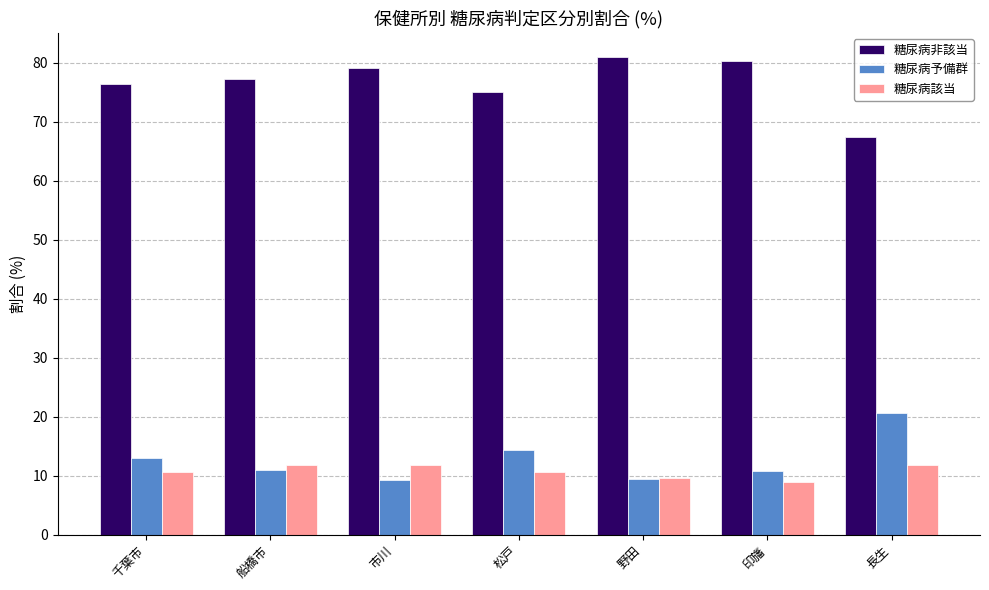

At which label does 糖尿病非該当 reach its minimum?

長生